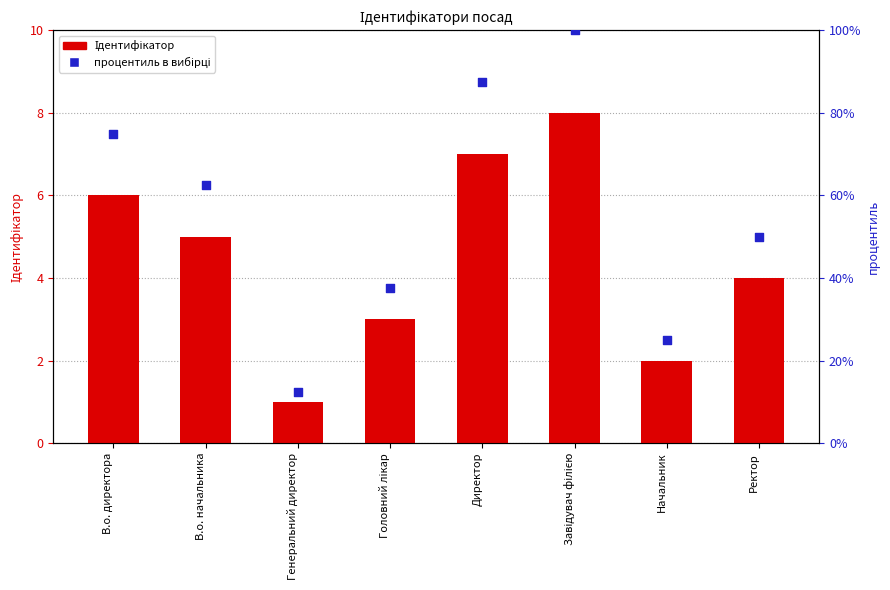

Is the value of Ідентифікатор at Директор greater than the value of процентиль в вибірці at Директор?

No